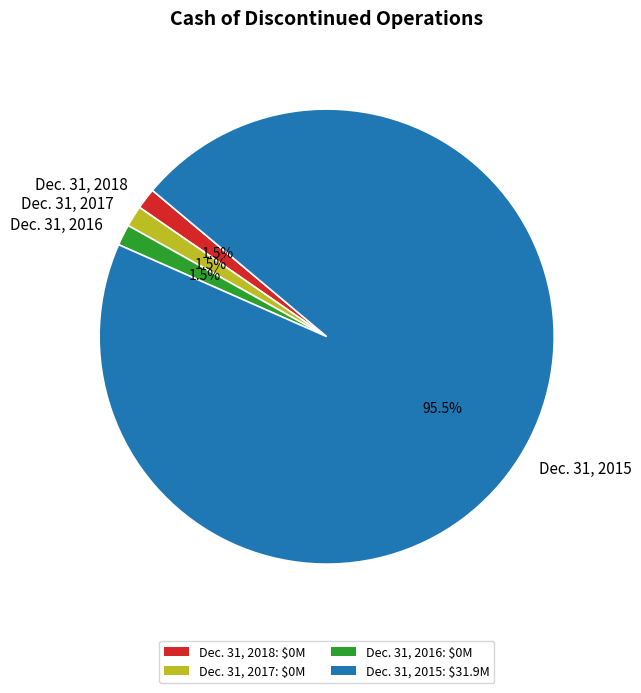

How many segments does this pie chart have?

4